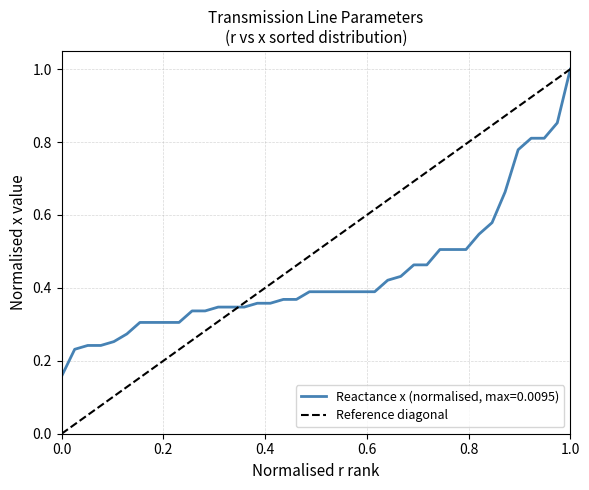

Between 0.0 and 0.2, which is larger?

0.2